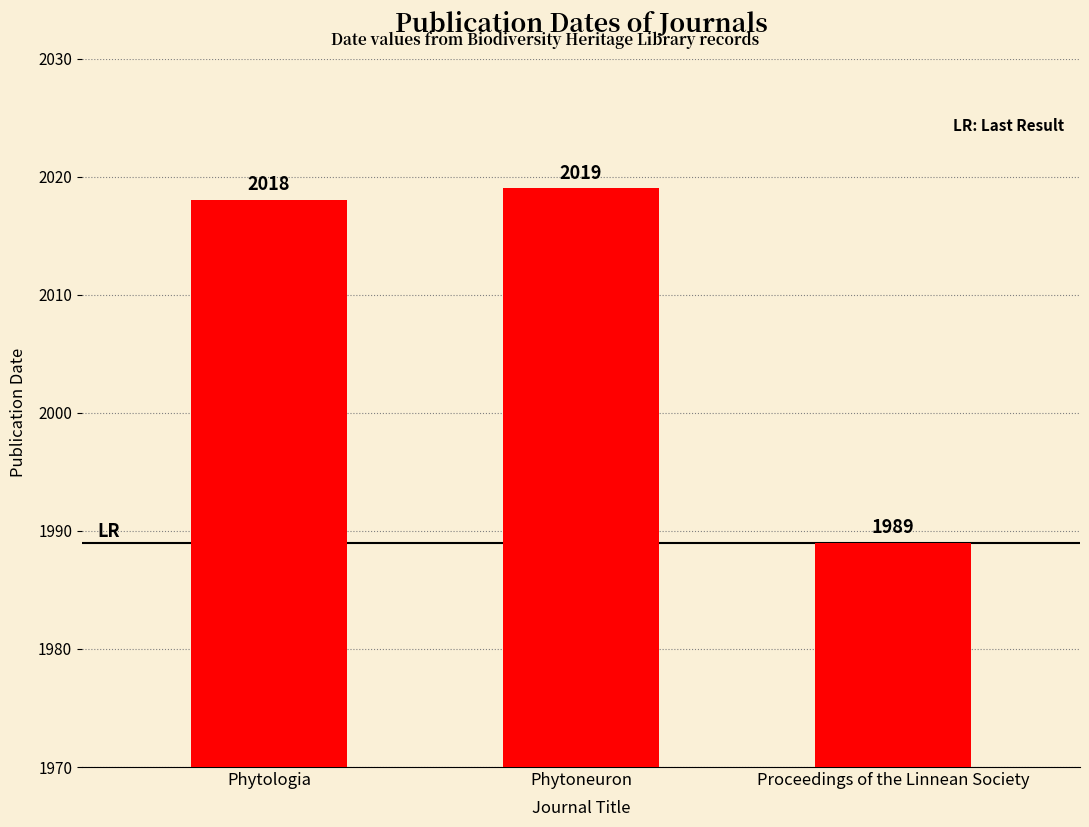

What is the smallest value displayed?

1989